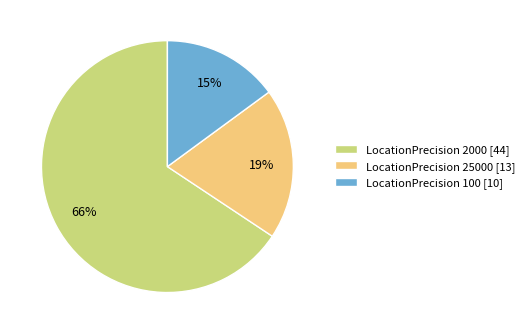

Which category has the smallest portion of the pie?

LocationPrecision 100 [10]